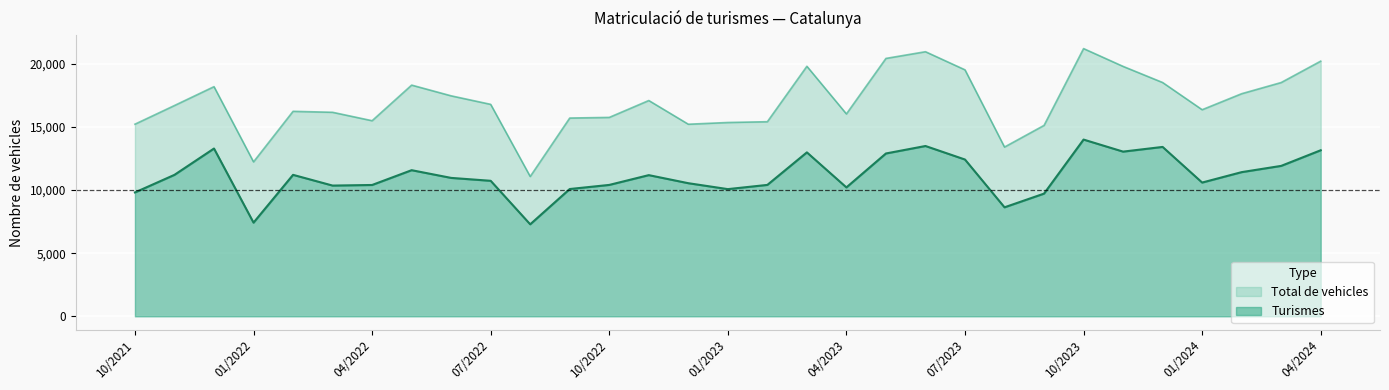

True or false: Total de vehicles has more than 1 points higher than both neighbors.

True